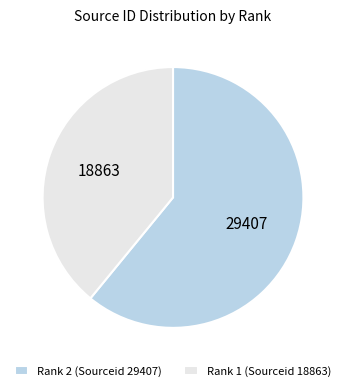

Is there a majority slice in this chart?

Yes